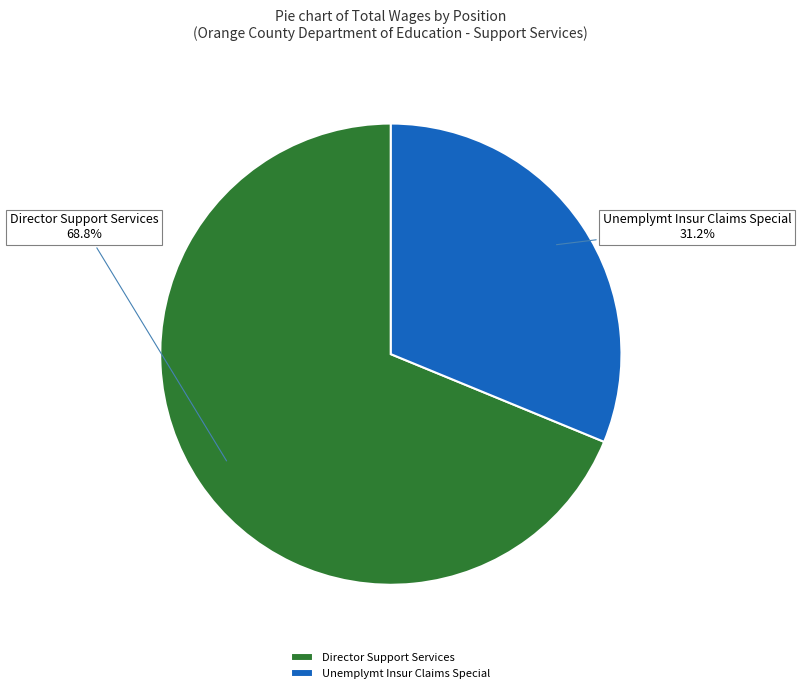

Which slice represents more than half of the pie?

Director Support Services